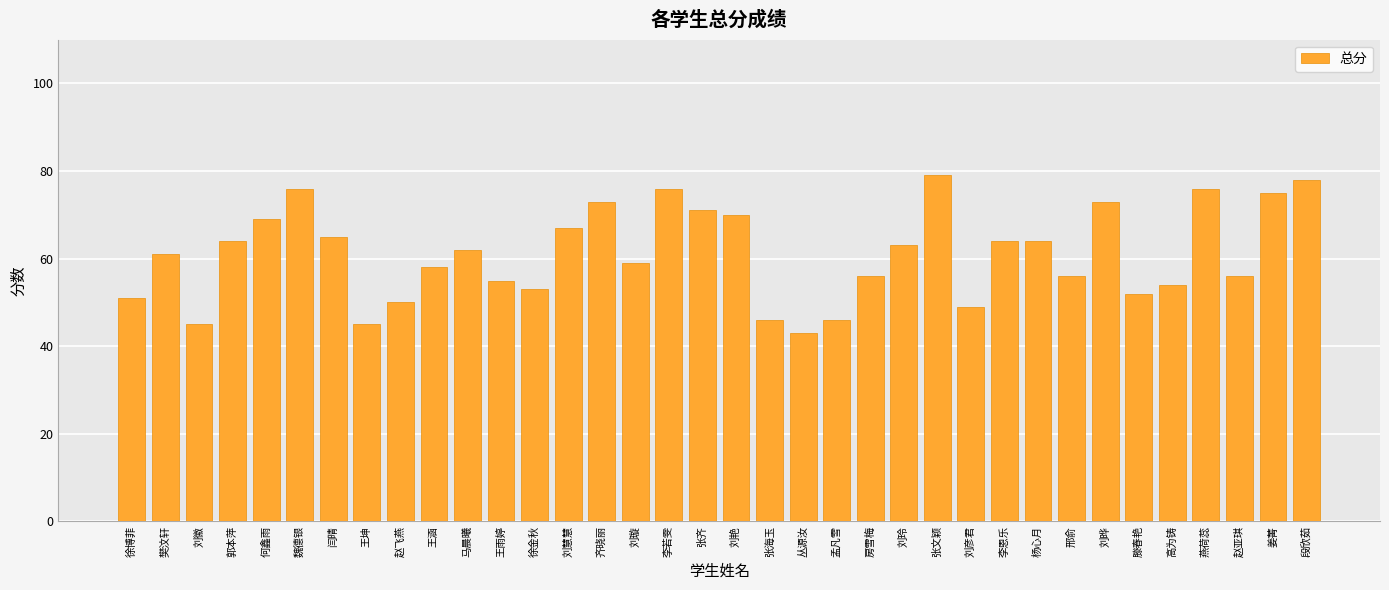

Reading right to left, transcribe all the data shown in this chart.

78	75	56	76	54	52	73	56	64	64	49	79	63	56	46	43	46	70	71	76	59	73	67	53	55	62	58	50	45	65	76	69	64	45	61	51